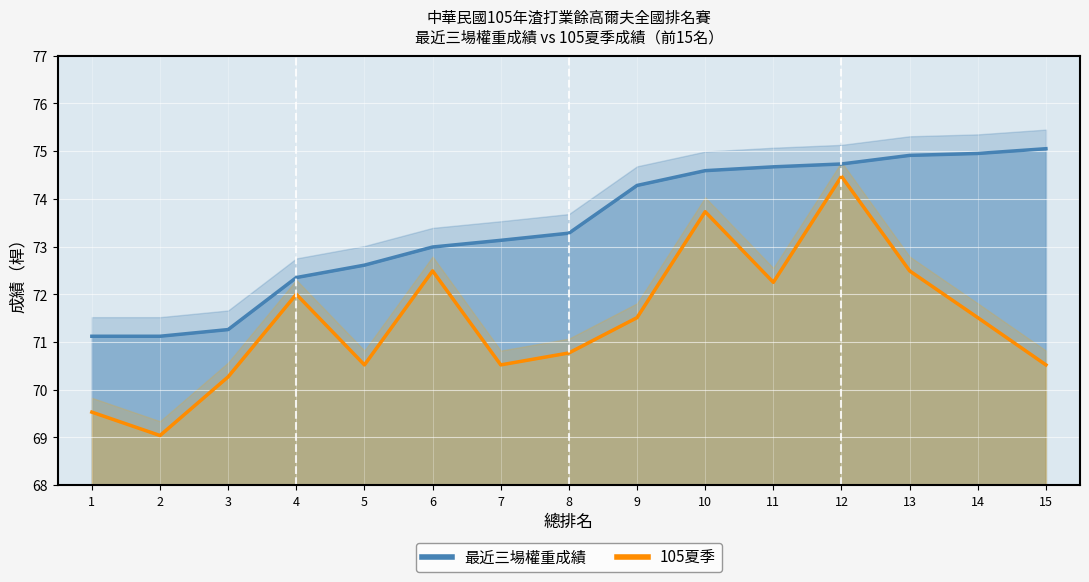

Which series has the largest range (max minus min)?

105夏季